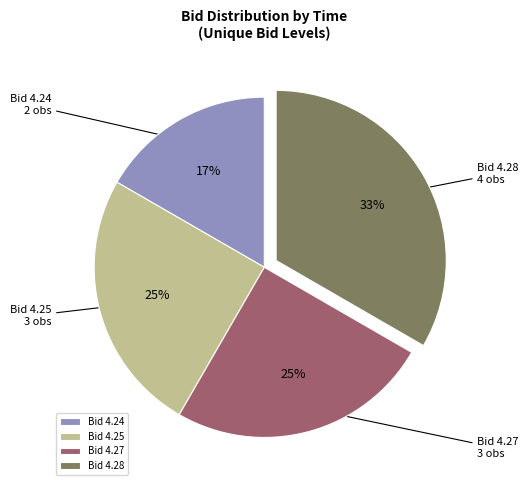

The Bid 4.28 slice represents 33% of the pie. True or false?

True